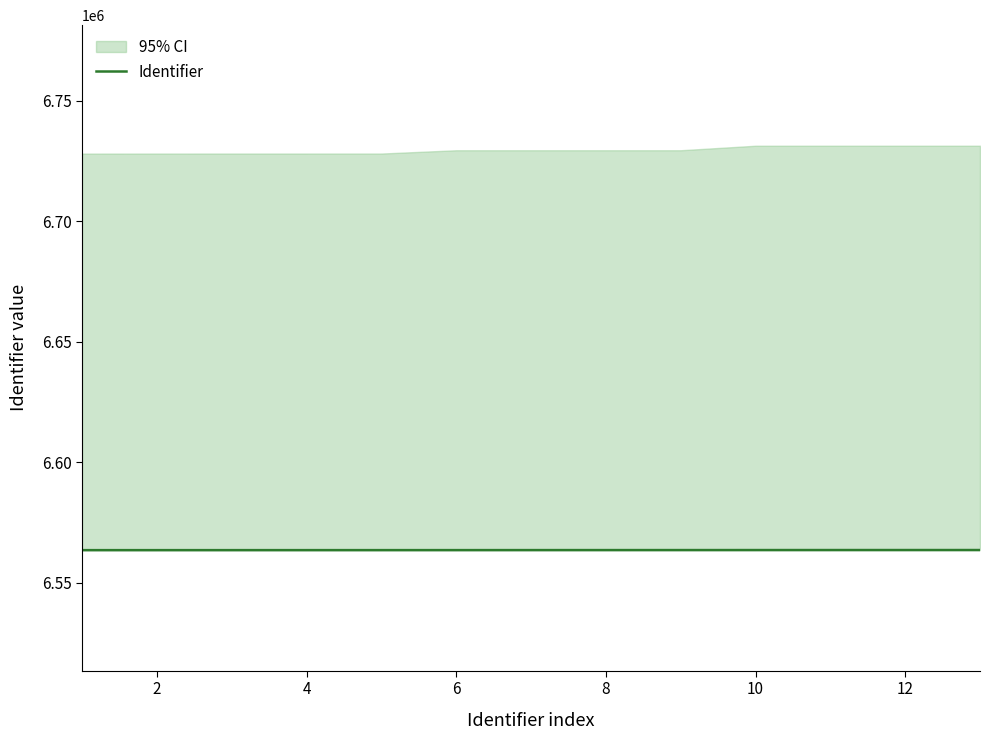

What value does the data have at 2, to the nearest 5?

6563585